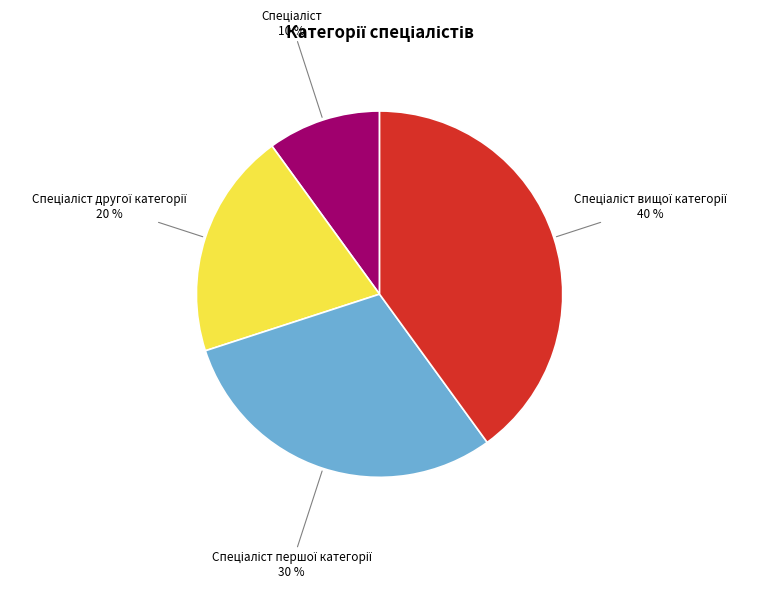

How many segments does this pie chart have?

4